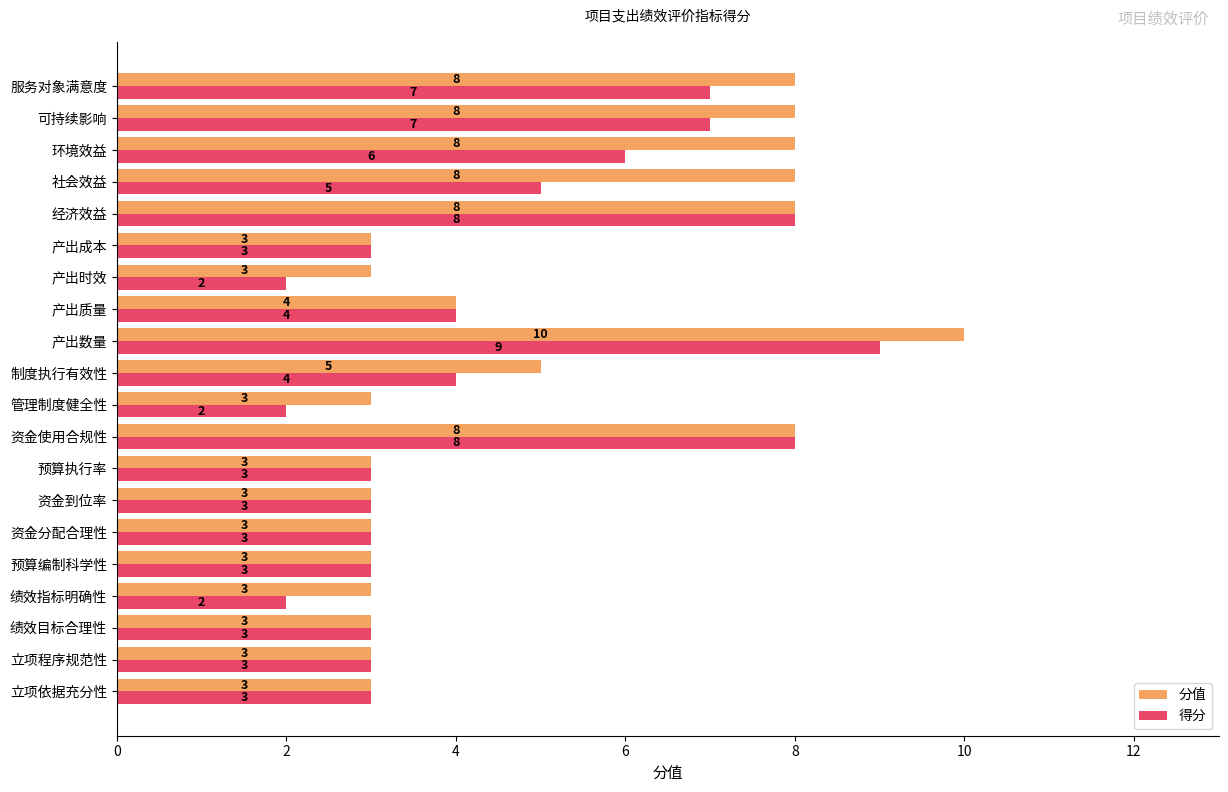

What is the sum of all 得分 values?

88